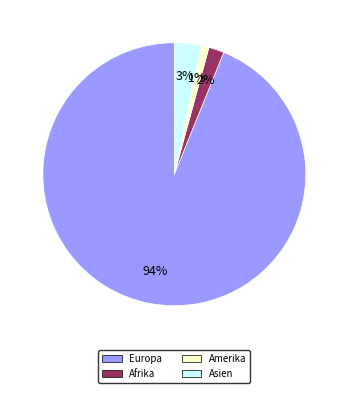

Combined, do Europa and Amerika account for over 50%?

Yes